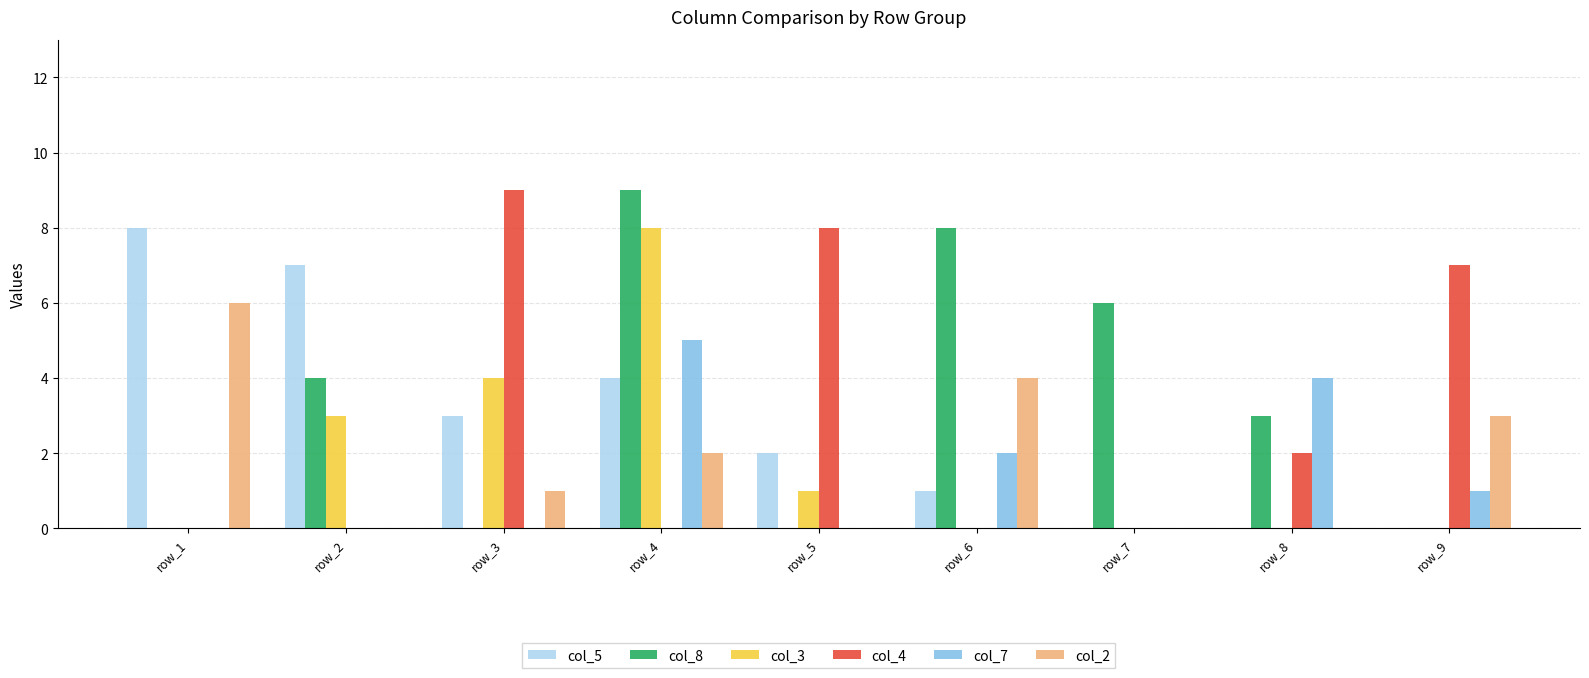

Reading left to right, what are all the values shown in this chart?

col_5: 8	7	3	4	2	1	0	0	0
col_8: 0	4	0	9	0	8	6	3	0
col_3: 0	3	4	8	1	0	0	0	0
col_4: 0	0	9	0	8	0	0	2	7
col_7: 0	0	0	5	0	2	0	4	1
col_2: 6	0	1	2	0	4	0	0	3